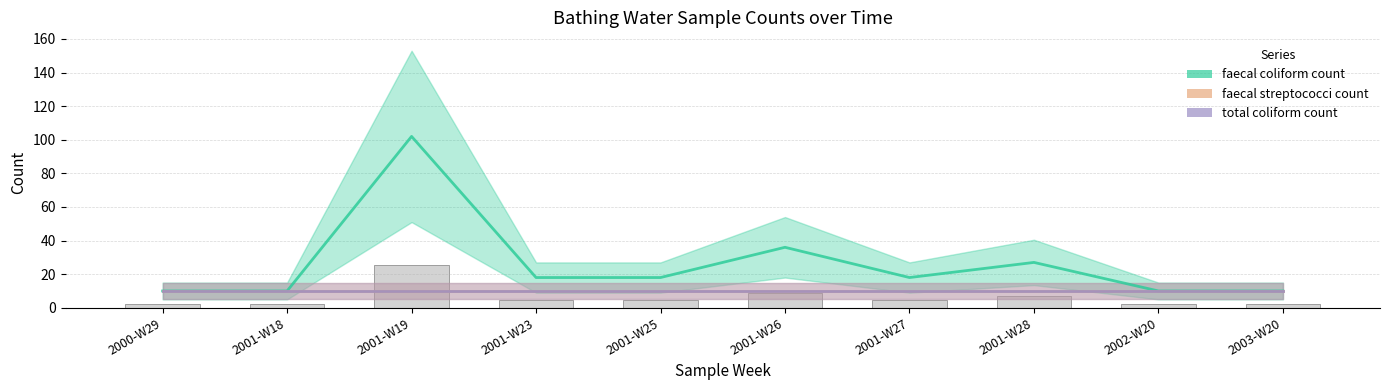

Reading left to right, list all the values displayed in this chart.

faecal coliform count: 10	10	102	18	18	36	18	27	10	10
faecal streptococci count: 10	10	10	10	10	10	10	10	10	10
total coliform count: 10	10	10	10	10	10	10	10	10	10